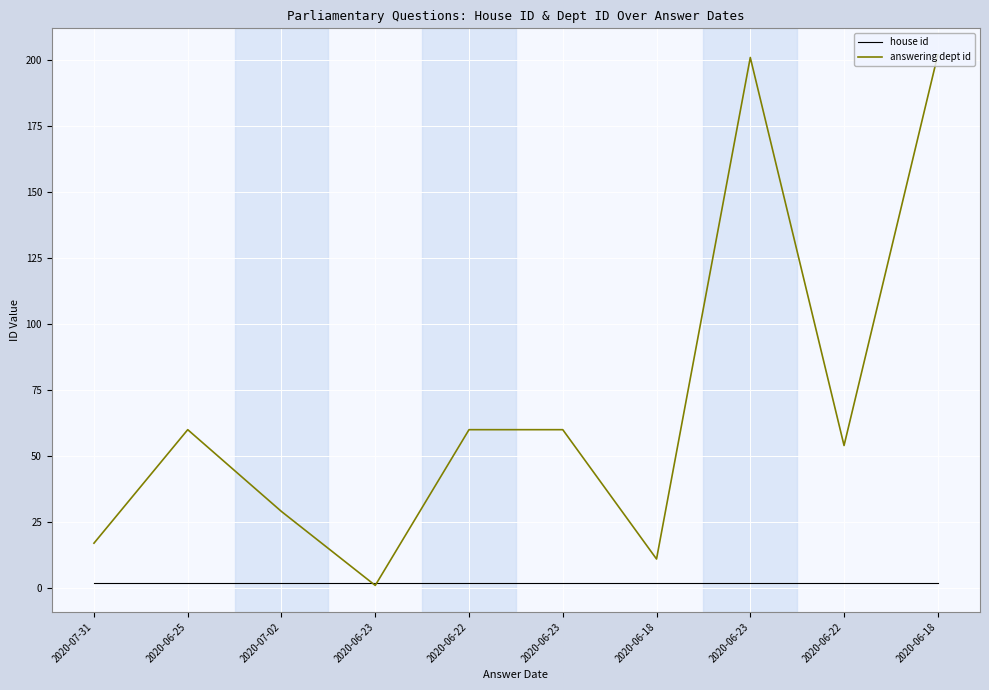

What are all the series names shown in the legend?

house id, answering dept id